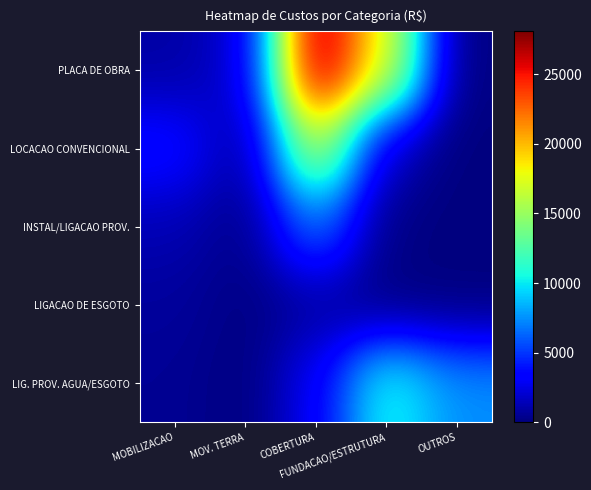

At how many categories does at least one series exceed 16861?

2